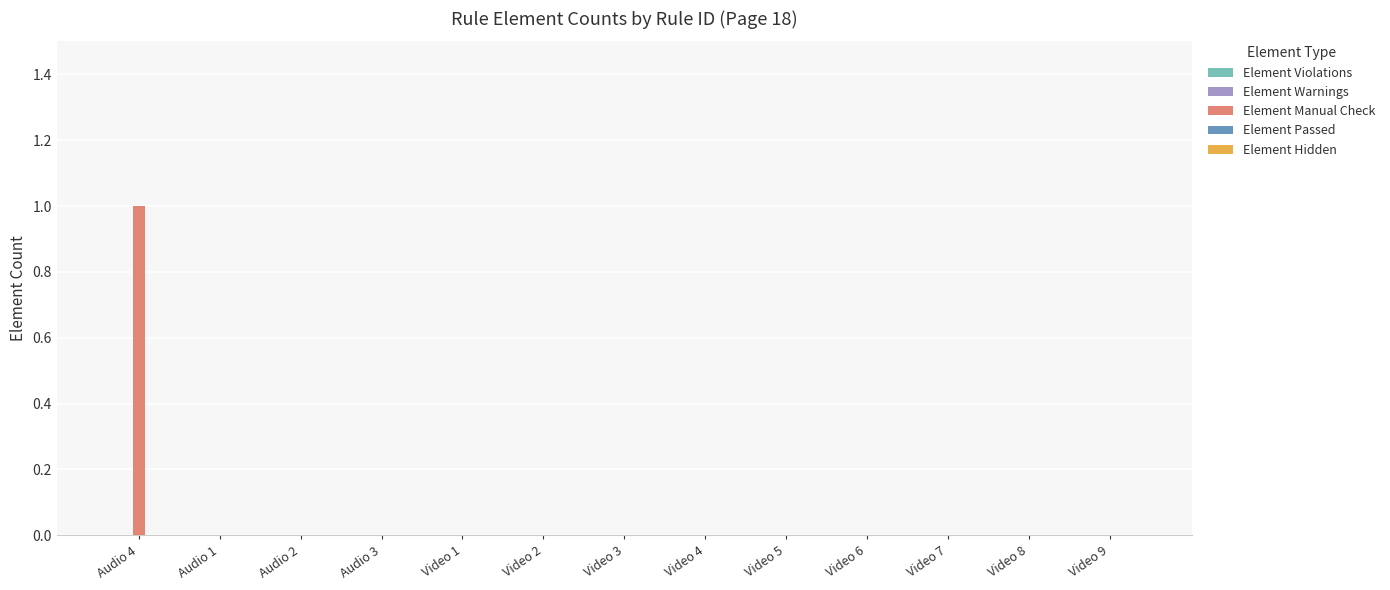

True or false: the data shows 0 at Video 9.

True